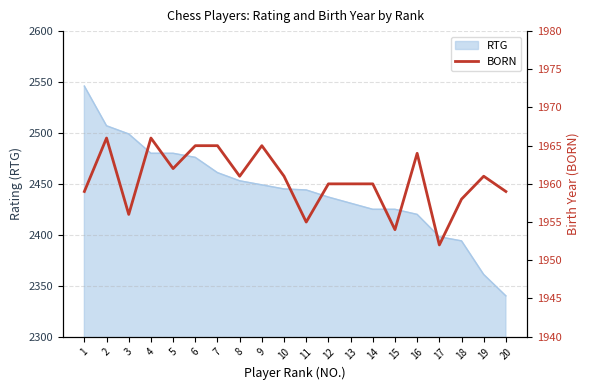

How many data points are less than 1961?

10